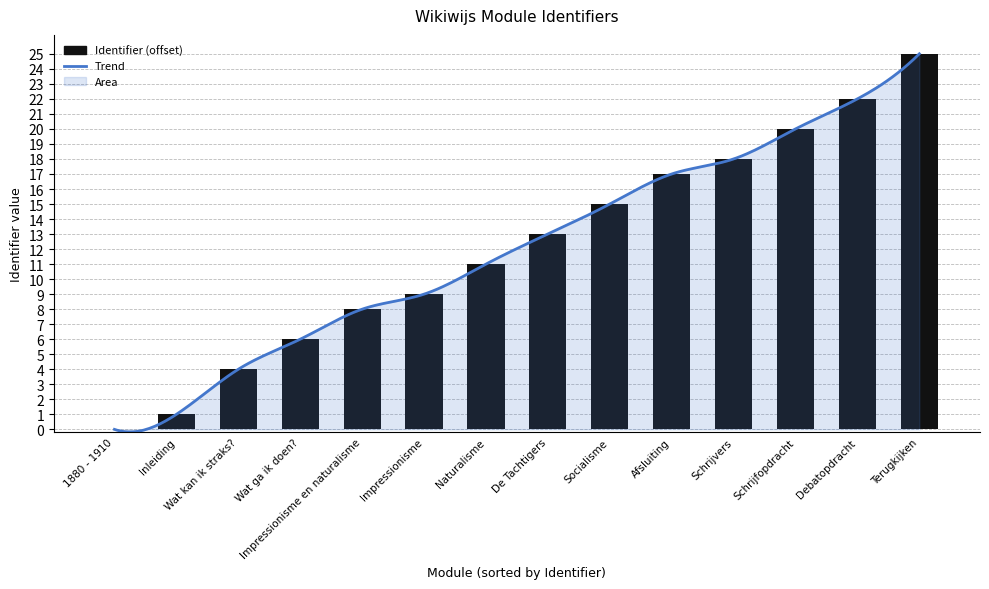

List the labels in order of value, smallest first.

1880 - 1910, Inleiding, Wat kan ik straks?, Wat ga ik doen?, Impressionisme en naturalisme, Impressionisme, Naturalisme, De Tachtigers, Socialisme, Afsluiting, Schrijvers, Schrijfopdracht, Debatopdracht, Terugkijken